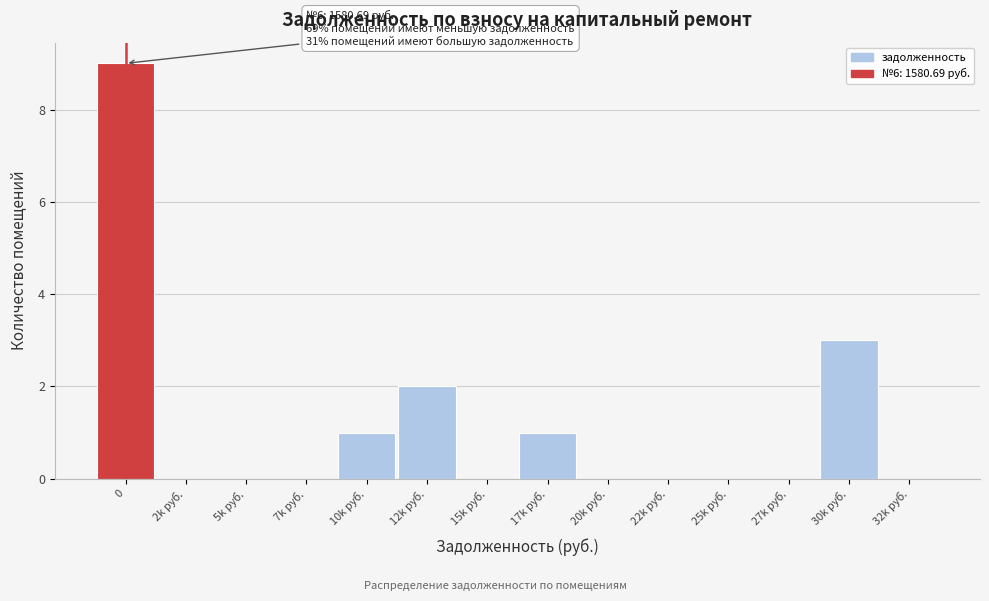

Reading right to left, what are all the values shown in this chart?

32k руб.=0	30k руб.=3	27k руб.=0	25k руб.=0	22k руб.=0	20k руб.=0	17k руб.=1	15k руб.=0	12k руб.=2	10k руб.=1	7k руб.=0	5k руб.=0	2k руб.=0	0=9